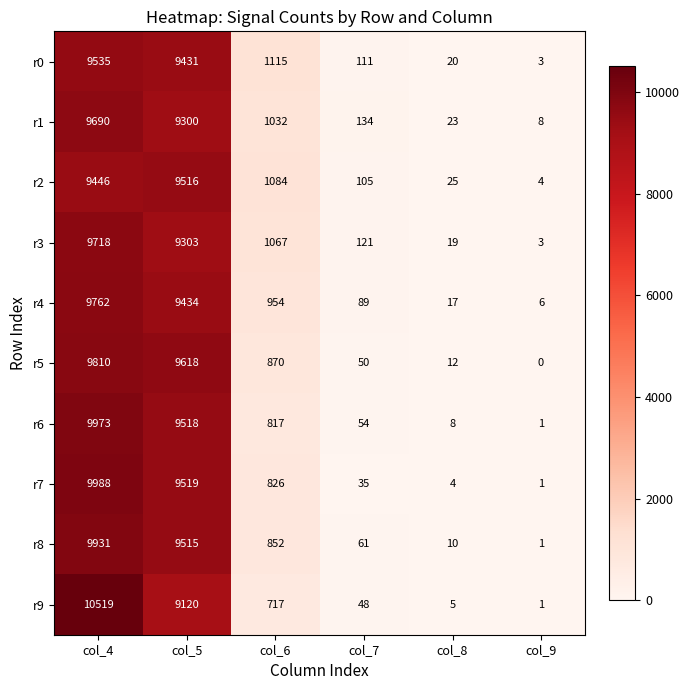

Count the number of categories in the chart.

6